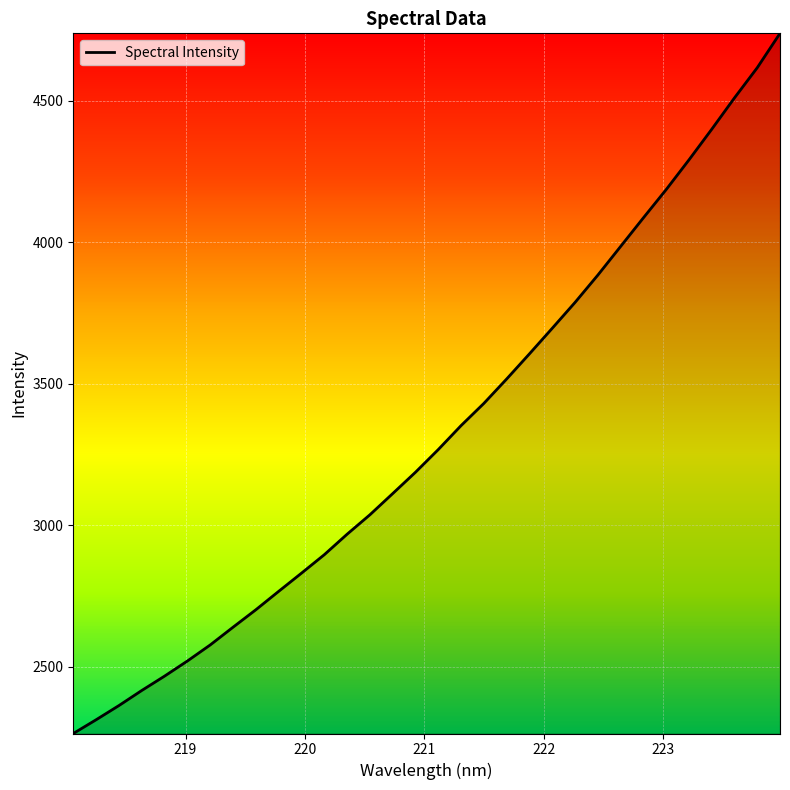

How many values are below 3267?

16